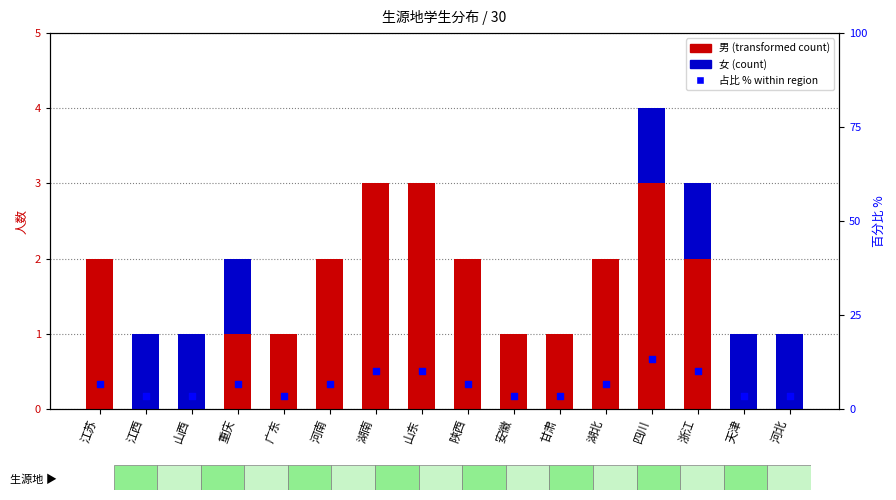

What are all the series names shown in the legend?

男, 女, 占比 %